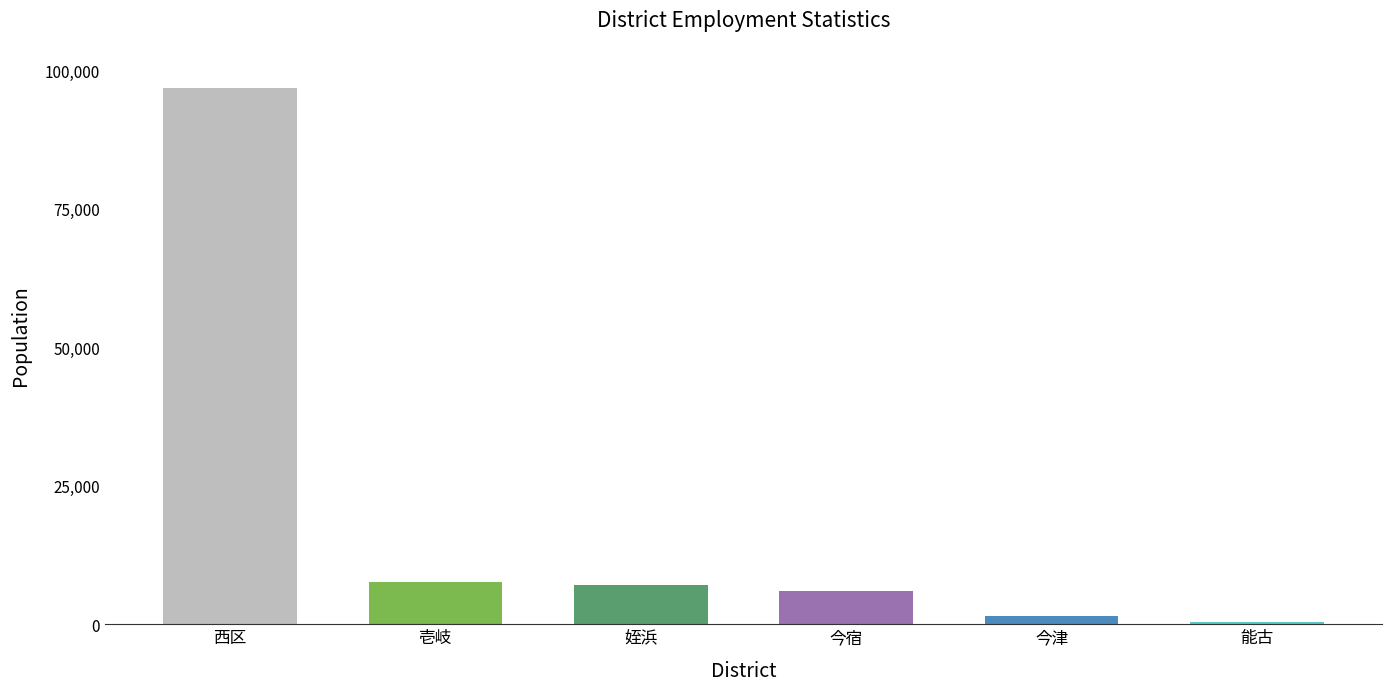

What is the label of the 1st bar from the right?

能古